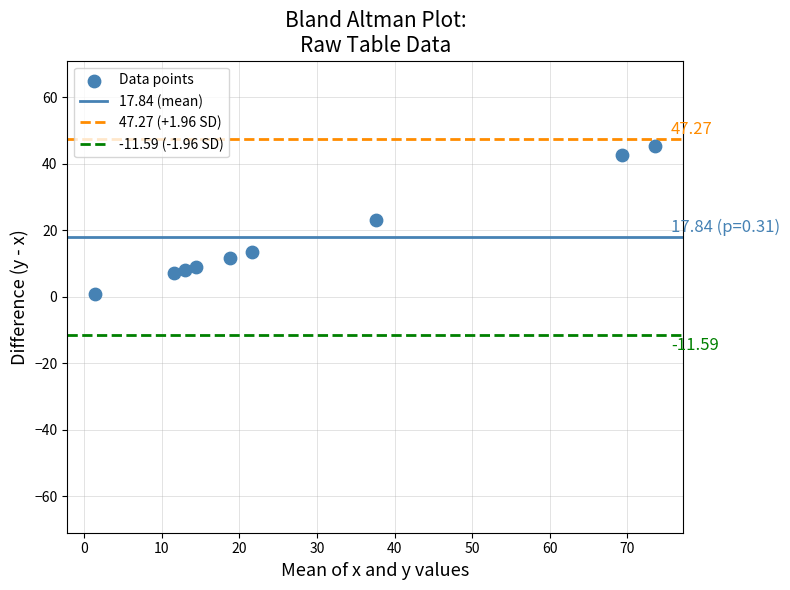

What is the range of X values (max minus min)?

72.1